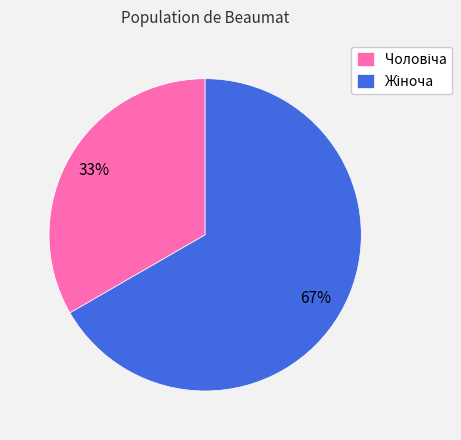

Is there a majority slice in this chart?

Yes